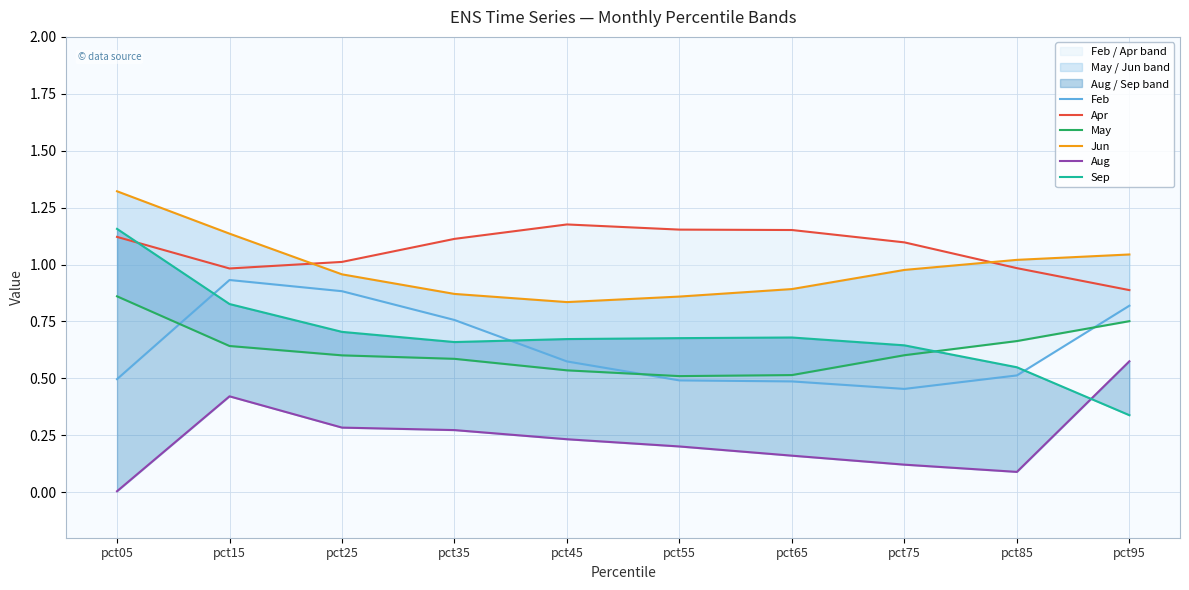

Rank the categories by Aug value from lowest to highest.

pct05, pct85, pct75, pct65, pct55, pct45, pct35, pct25, pct15, pct95